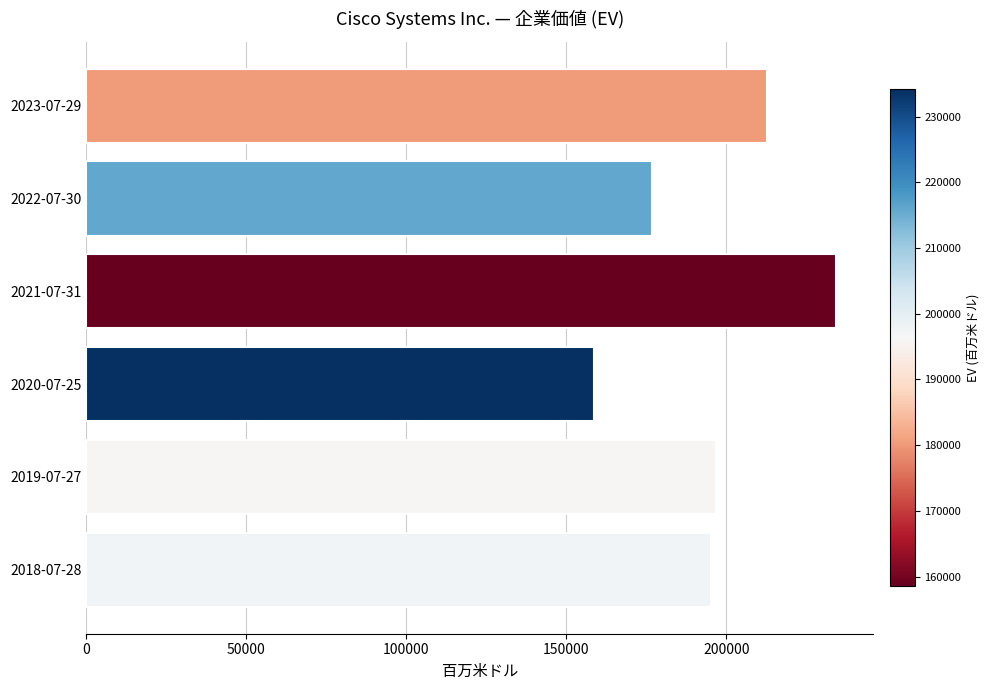

What is the minimum value shown in the chart?

158523